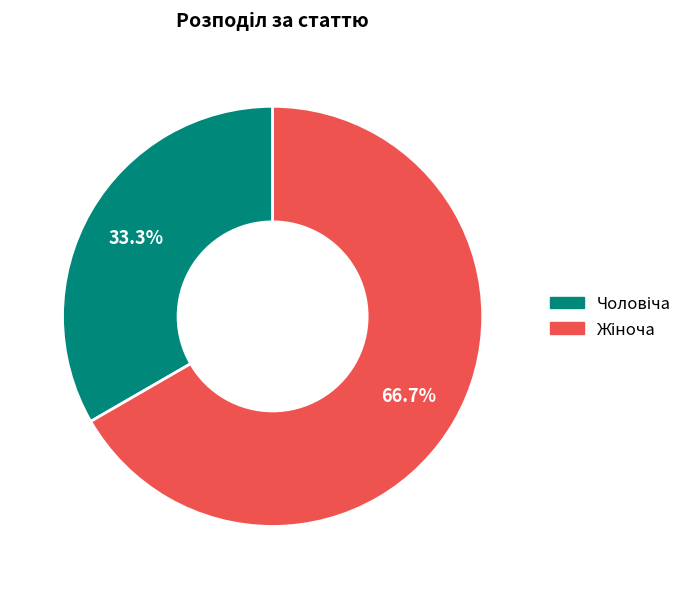

Does any single category account for the majority?

Yes